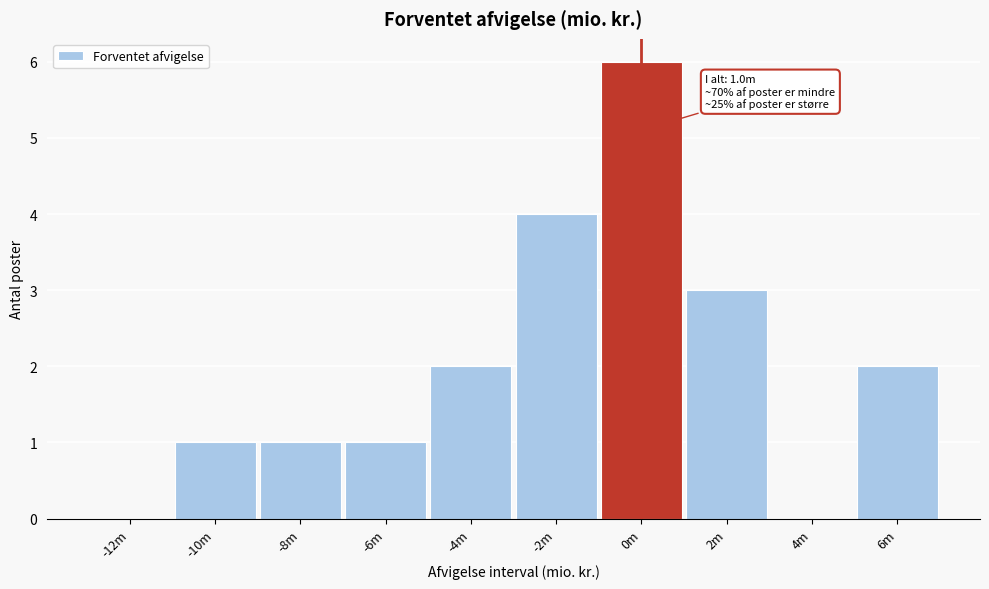

Reading left to right, what are all the values shown in this chart?

-12m=0	-10m=1	-8m=1	-6m=1	-4m=2	-2m=4	0m=6	2m=3	4m=0	6m=2